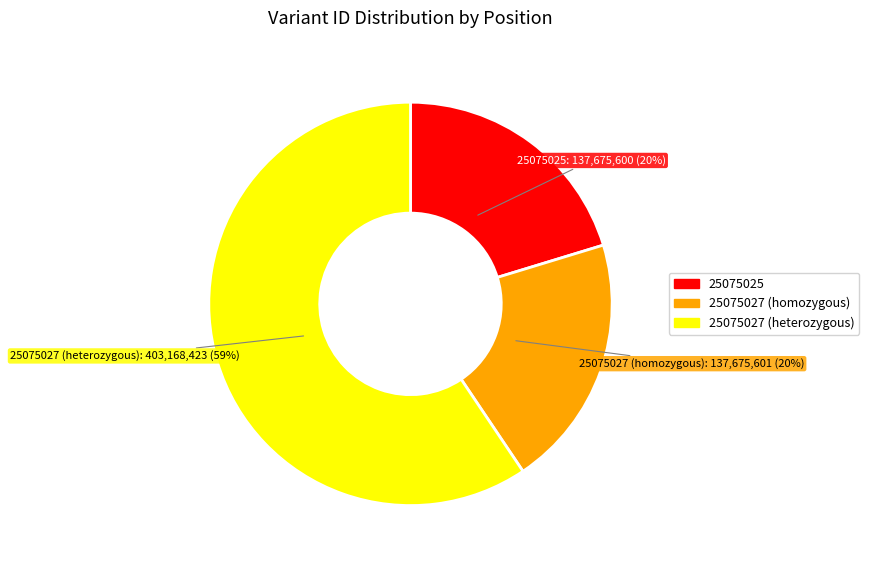

To the nearest percent, what portion does 25075025 represent?

20%